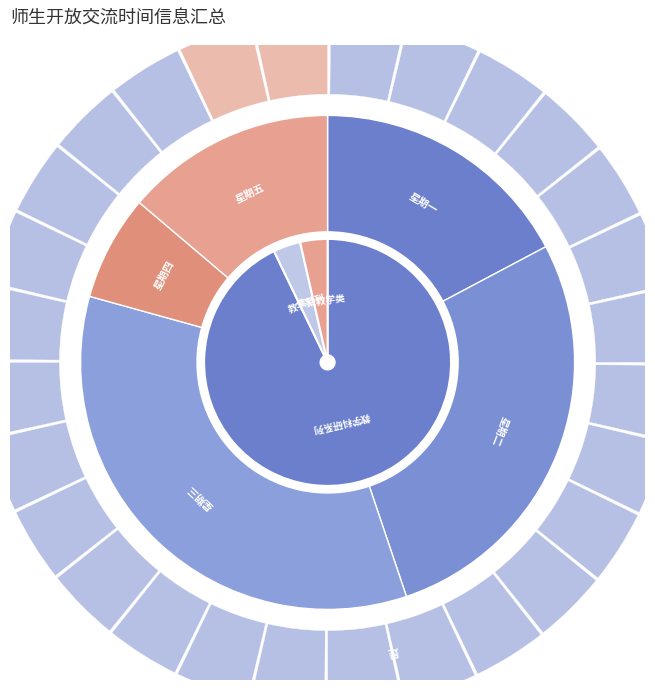

To the nearest percent, what portion does 实验教学类 represent?

4%